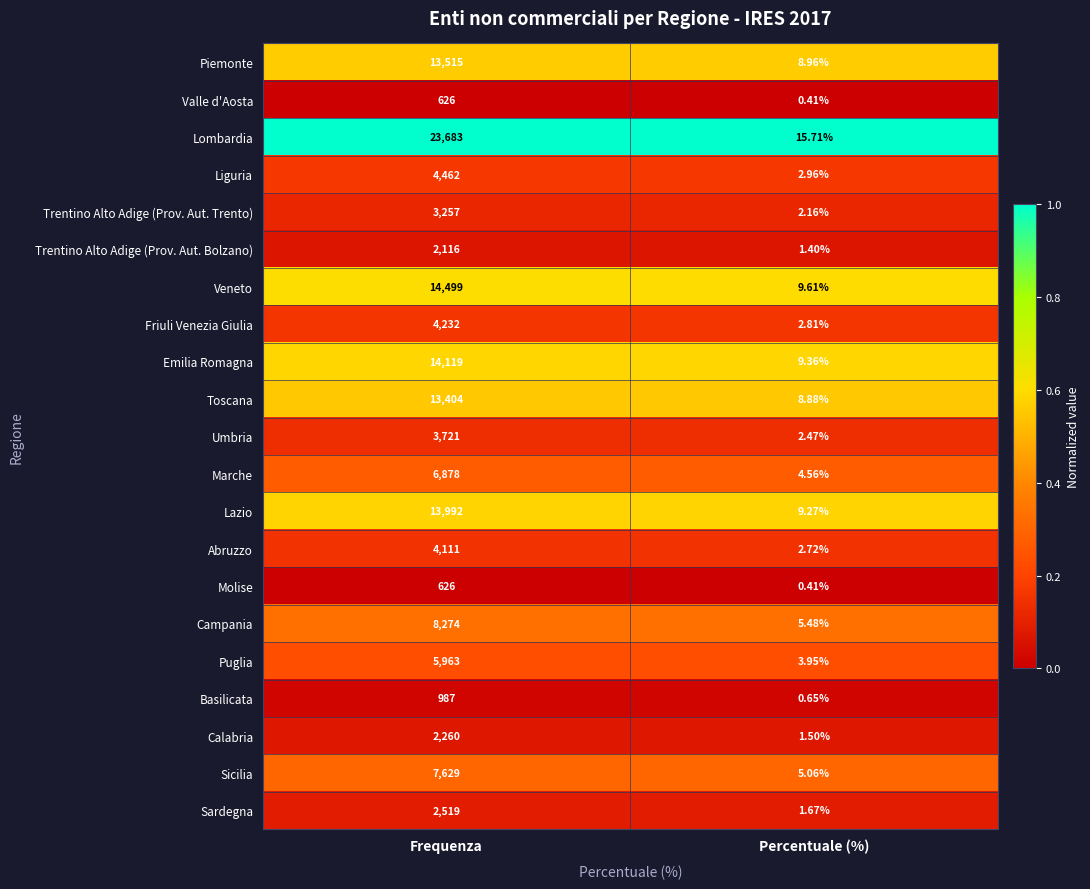

Where is Molise nearest to the value 313?

Percentuale (%)